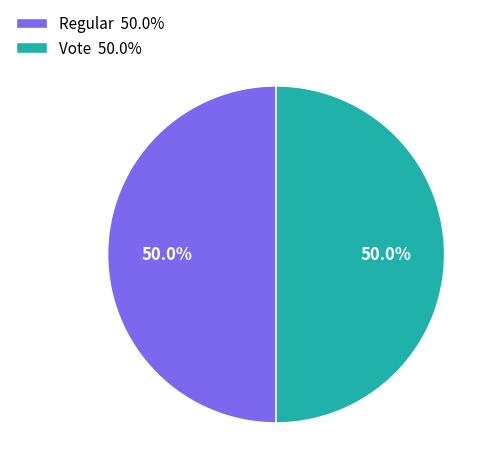

What is the ratio of the value at Regular 50.0% to the value at Vote 50.0%?

1.0